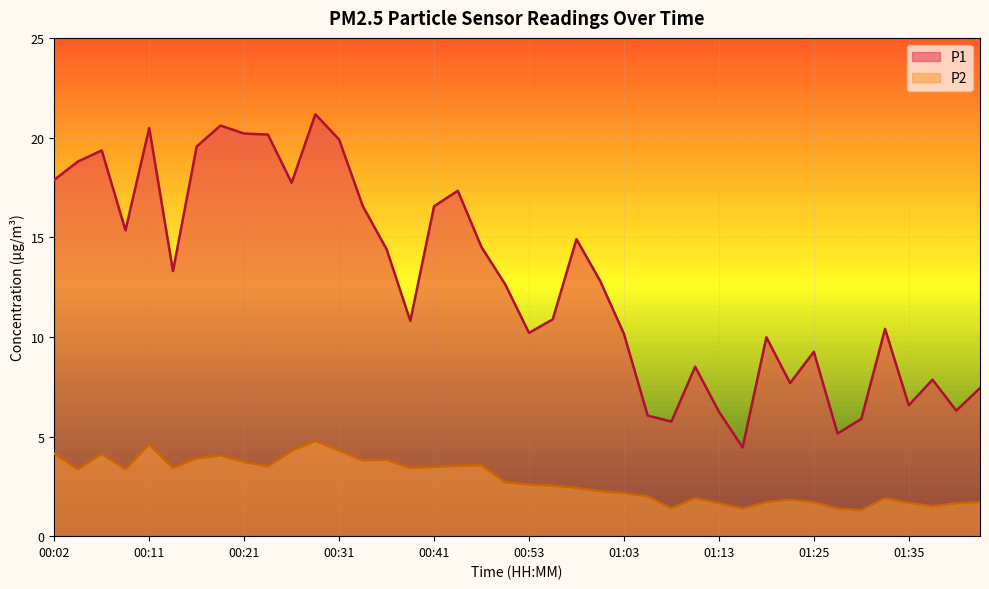

Where is P2 nearest to the value 3?

00:51